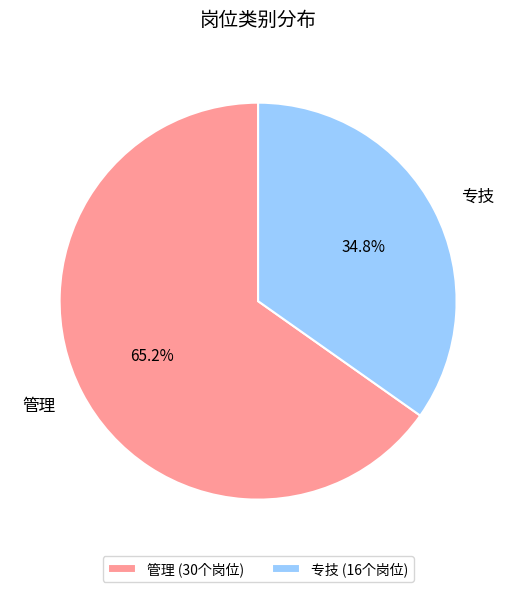

Is it true that 管理 is 55% of the pie?

False